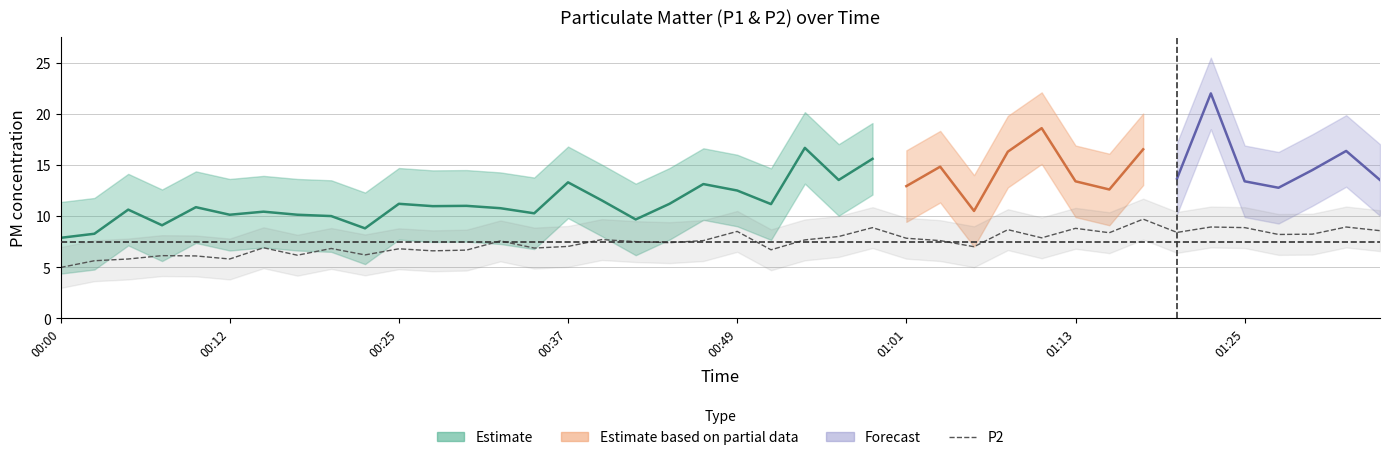

The value at 13 is 7.6. True or false?

True